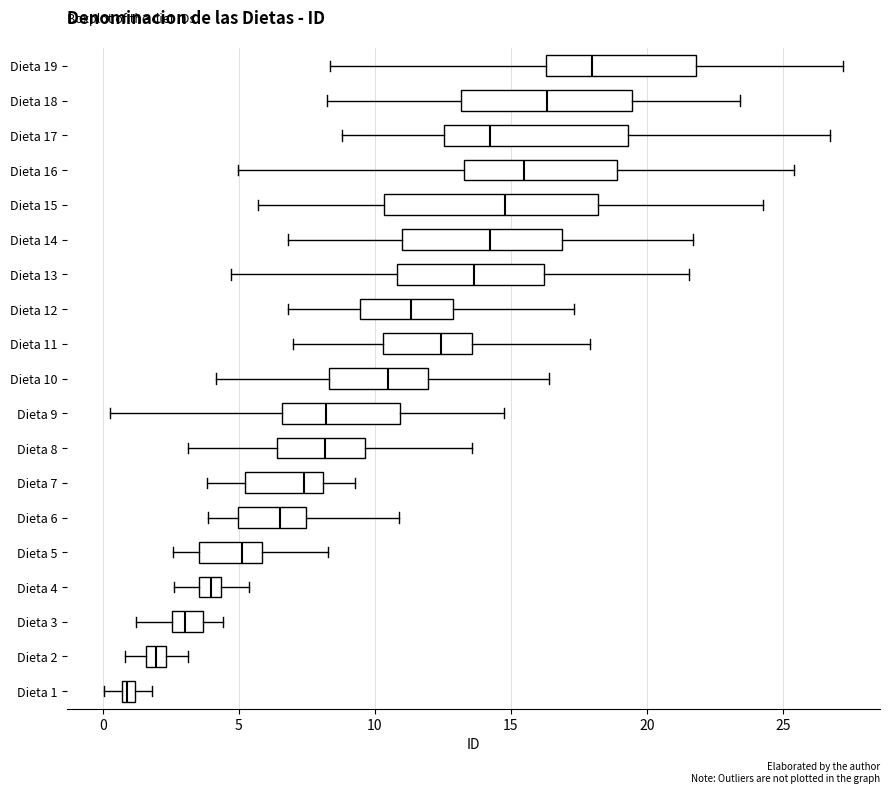

Which box's median line is the furthest to the right?

Dieta 19